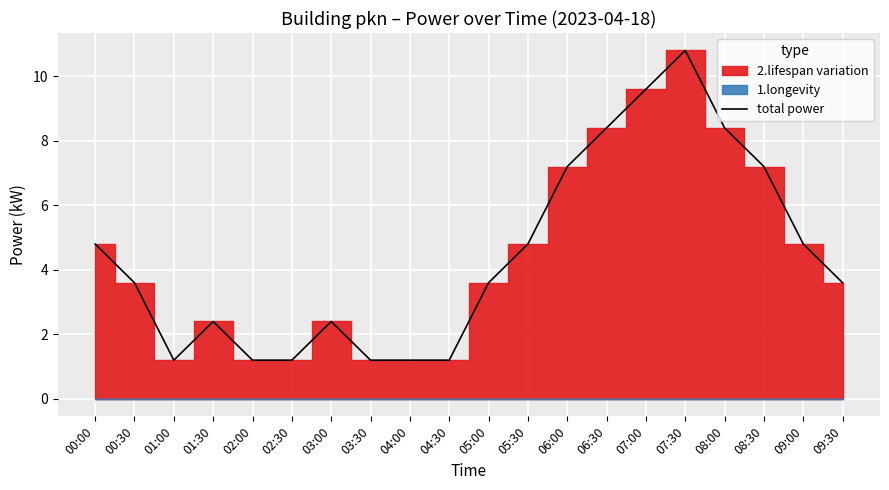

Reading left to right, extract all data points from this chart.

4.8	3.6	1.2	2.4	1.2	1.2	2.4	1.2	1.2	1.2	3.6	4.8	7.2	8.4	9.6	10.8	8.4	7.2	4.8	3.6